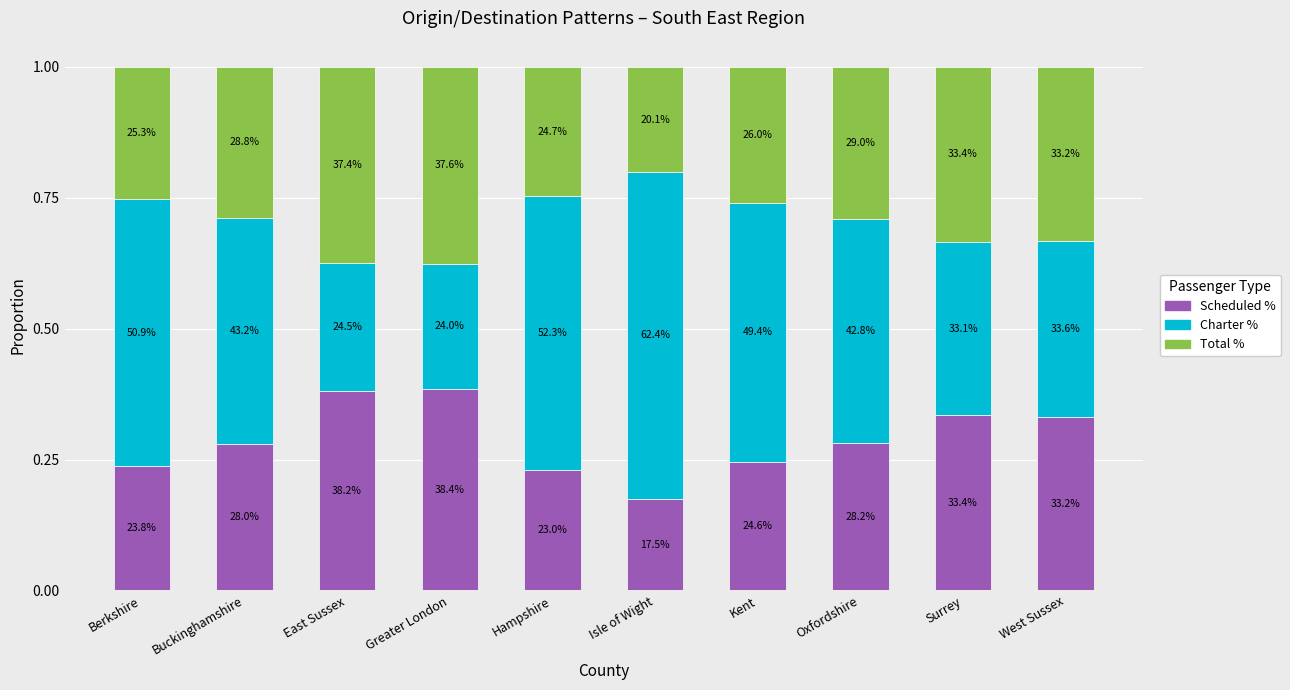

Where is Total % nearest to the value 0?

Isle of Wight